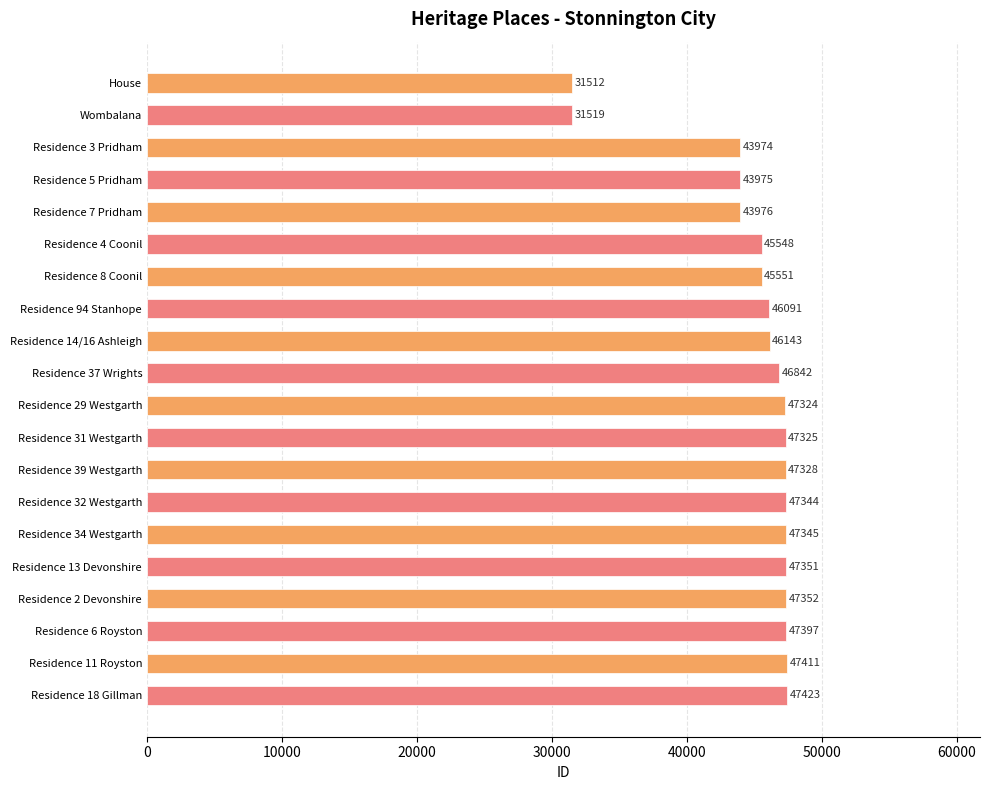

Is it true that the value at Residence 31 Westgarth is 47325?

True